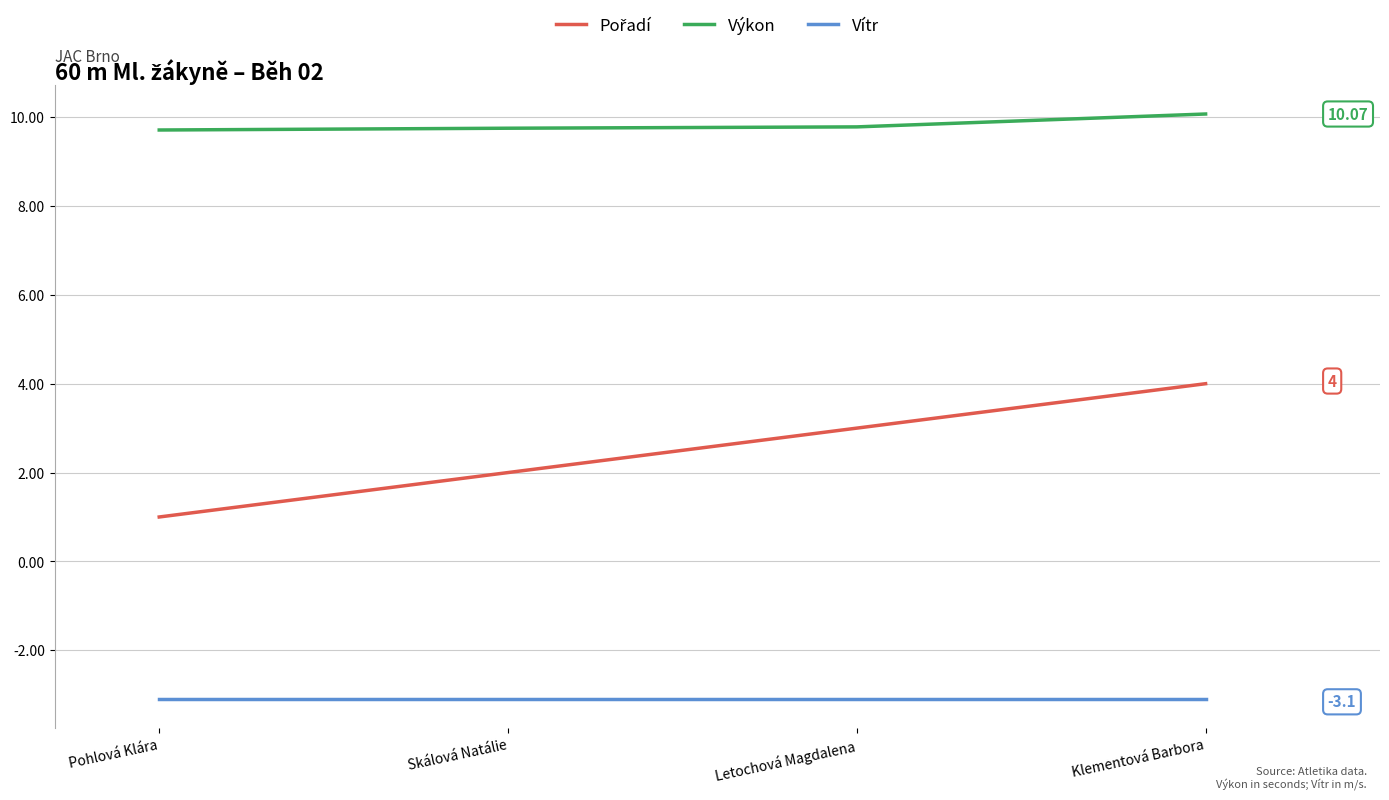

Does the chart display data point markers on the line(s)?

No